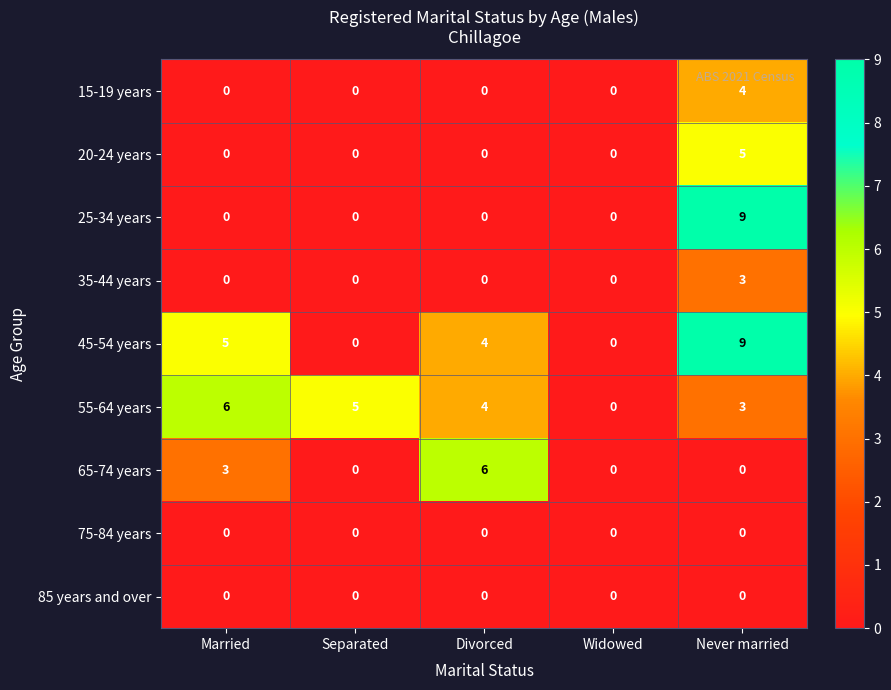

At which label does 55-64 years reach its minimum?

Widowed